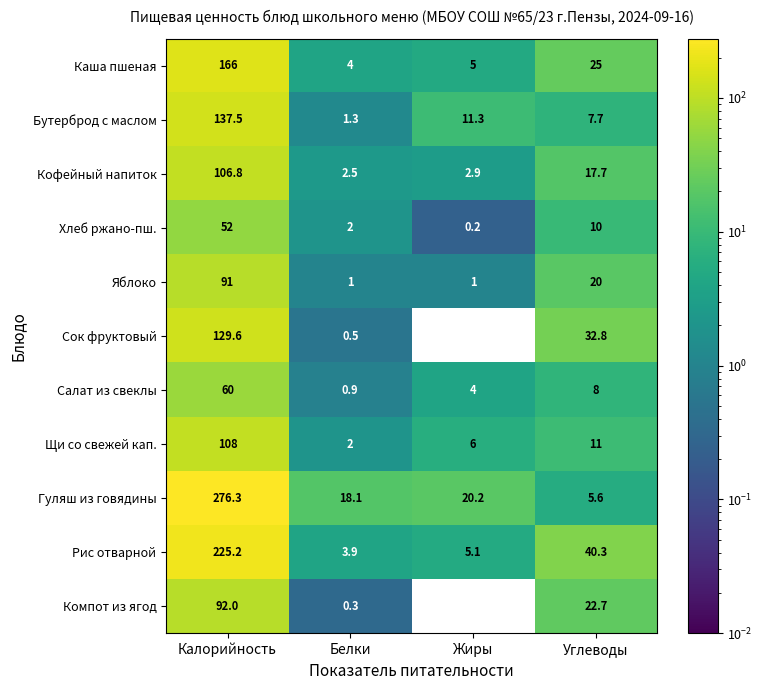

Is it true that Гуляш из говядины equals 4.7 at Жиры?

False